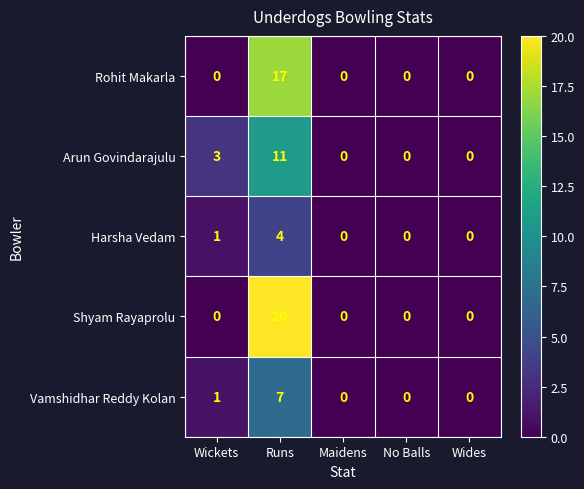

Reading left to right, transcribe all the data shown in this chart.

Rohit Makarla: Wickets=0	Runs=17	Maidens=0	No Balls=0	Wides=0
Arun Govindarajulu: Wickets=3	Runs=11	Maidens=0	No Balls=0	Wides=0
Harsha Vedam: Wickets=1	Runs=4	Maidens=0	No Balls=0	Wides=0
Shyam Rayaprolu: Wickets=0	Runs=20	Maidens=0	No Balls=0	Wides=0
Vamshidhar Reddy Kolan: Wickets=1	Runs=7	Maidens=0	No Balls=0	Wides=0